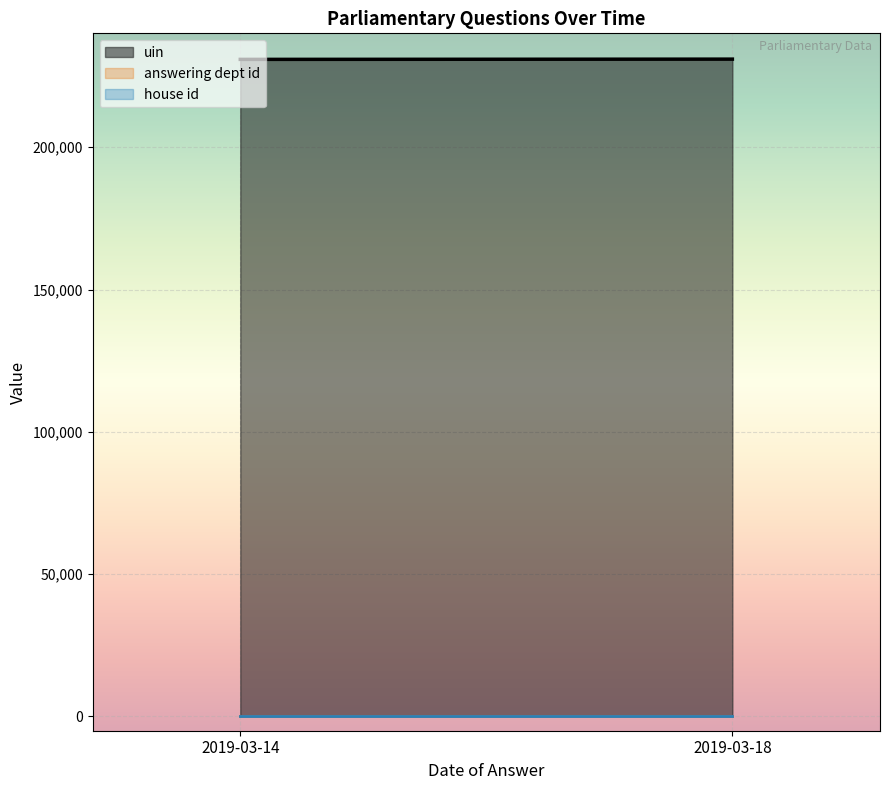

What are all the series names shown in the legend?

uin, answering dept id, house id